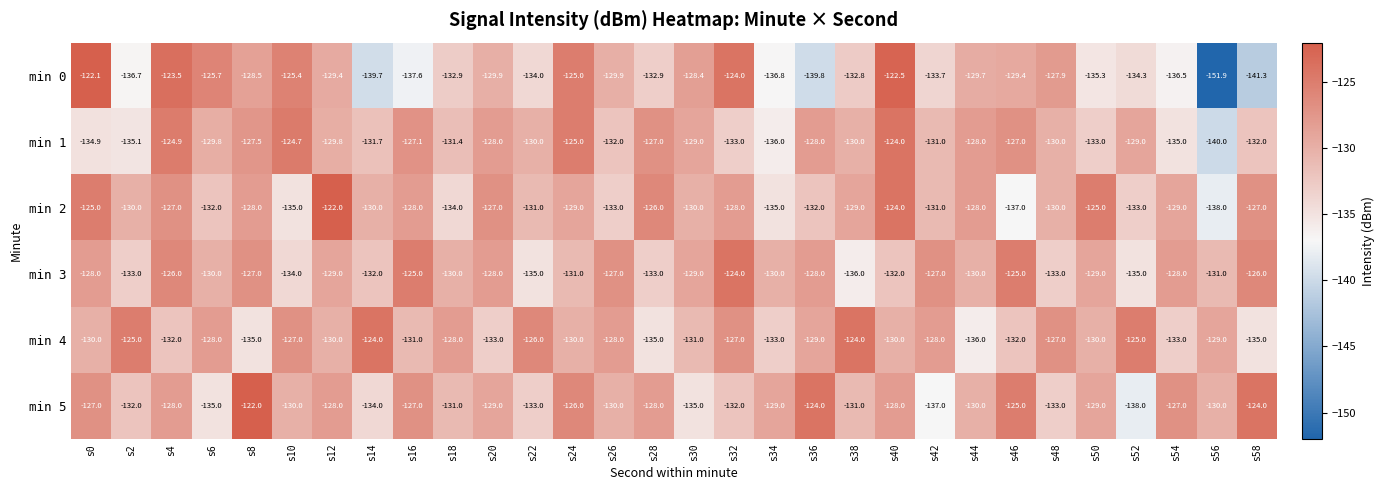

What is the spread (max minus min) of values at s48?

6.0